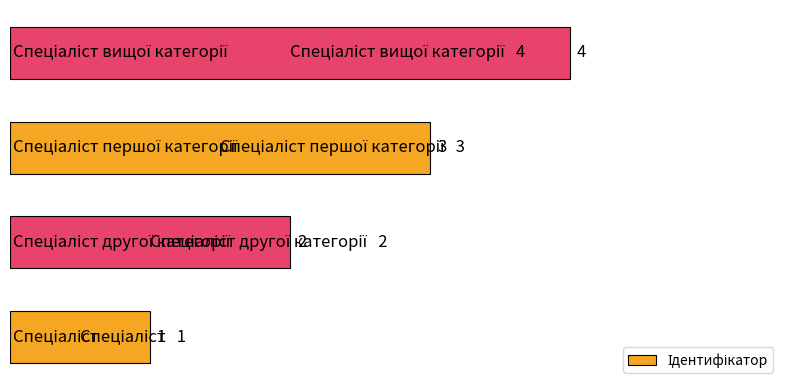

How many values are between 2 and 4?

3